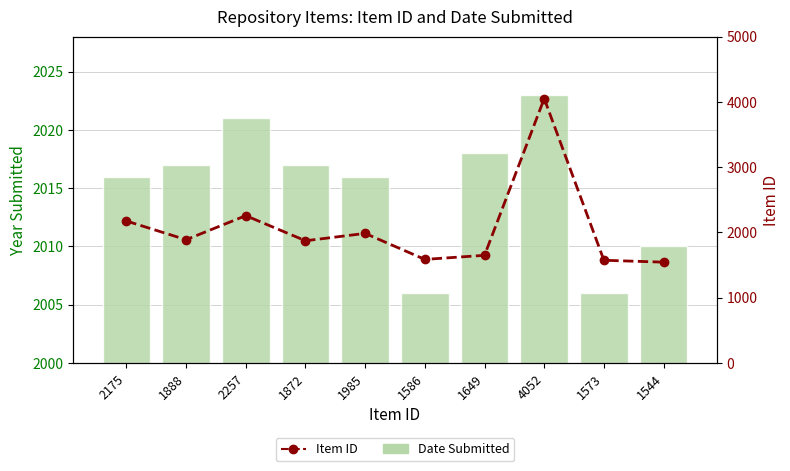

Which series changed the most between 2257 and 1586?

Item ID